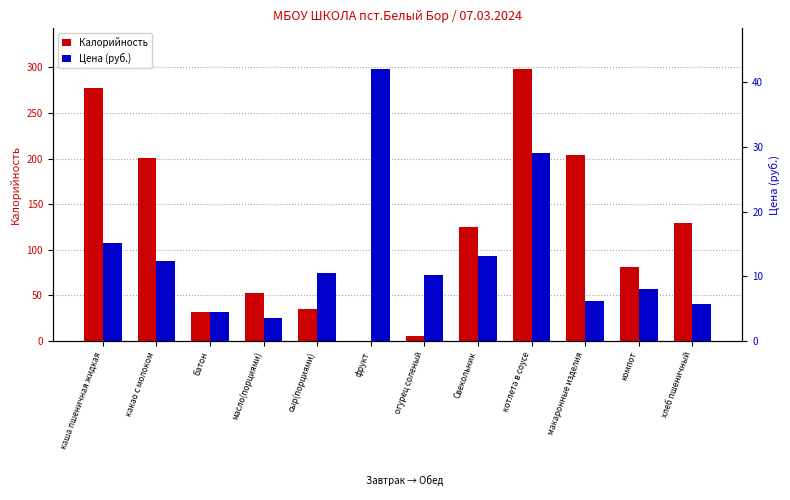

What is the value of the Цена (руб.) bar at the 5th from the left?

10.5